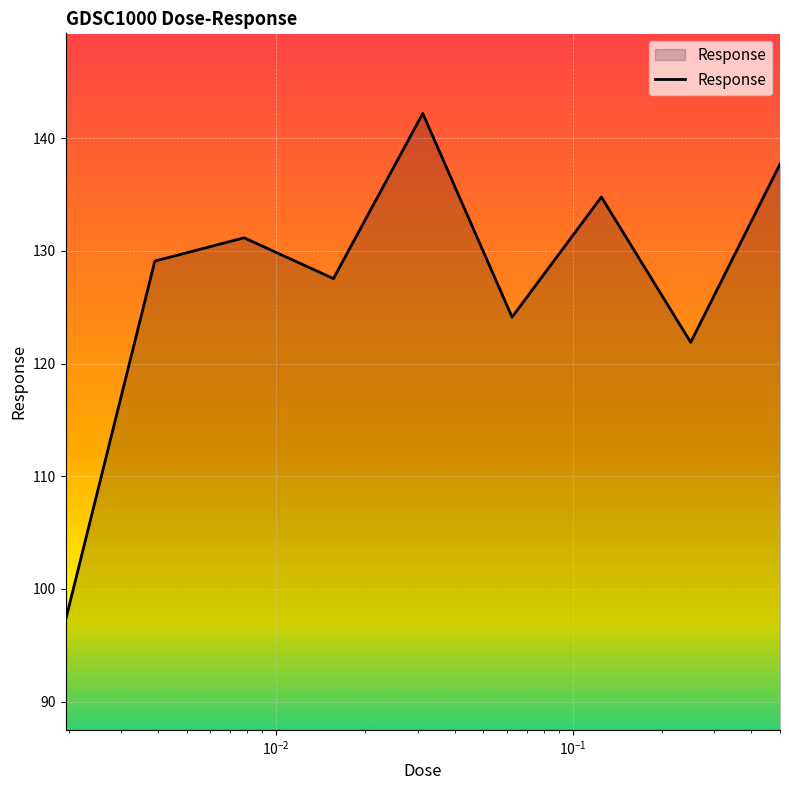

What is the difference between the maximum and minimum values?

45.0